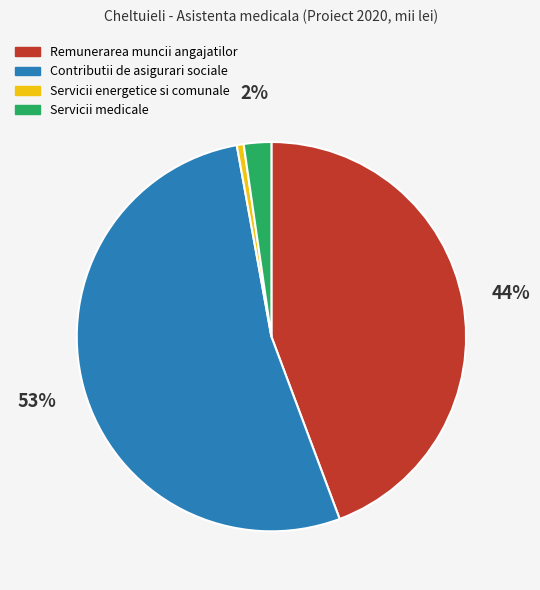

To the nearest percent, what portion does Remunerarea muncii angajatilor represent?

44%